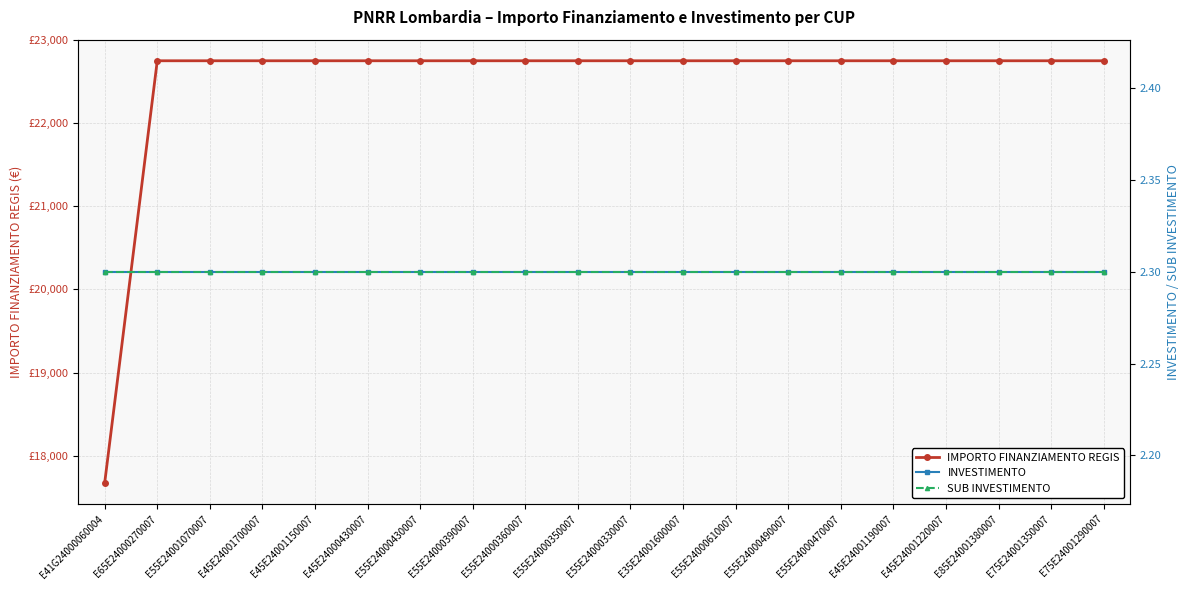

What is the label of the 7th point from the left?

E55E24000430007